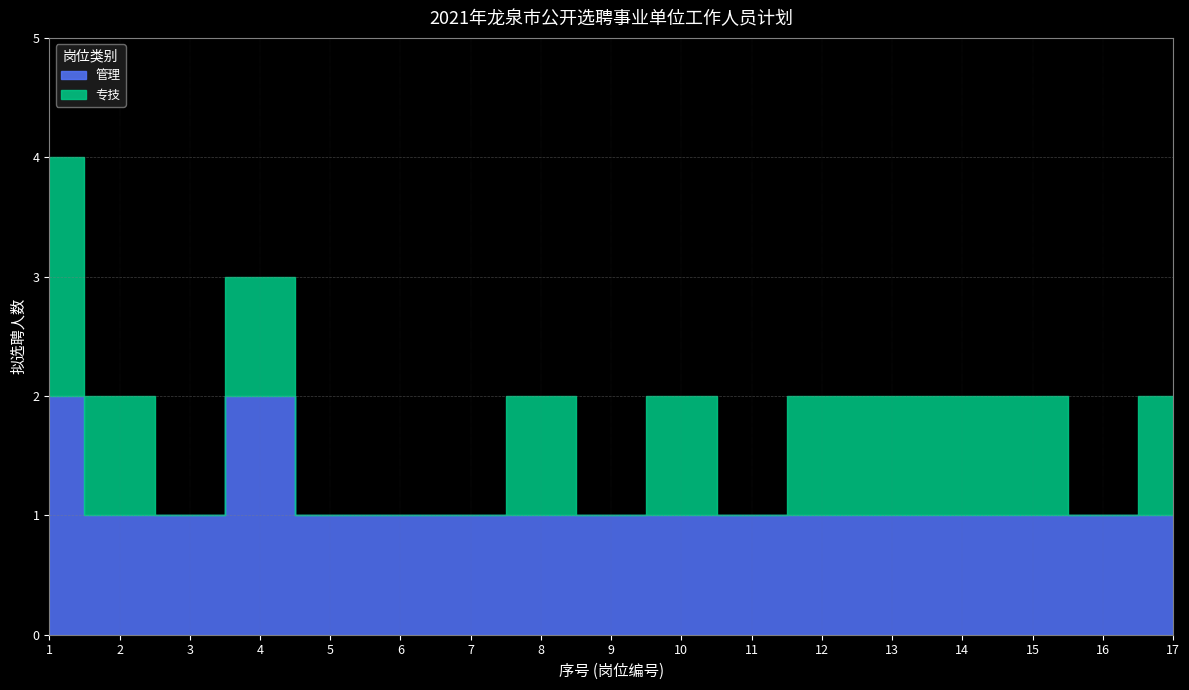

What is the highest value of the 管理 series?

2